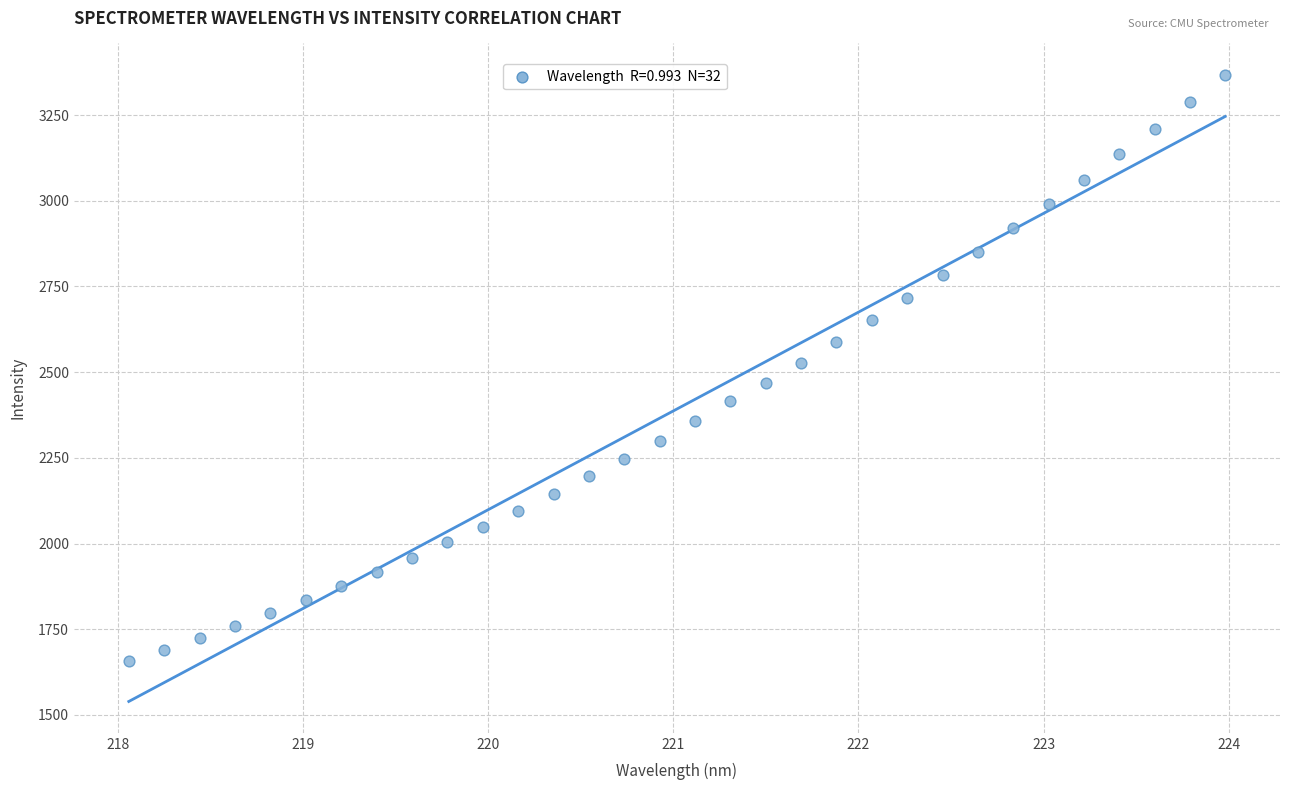

What is the range of X values (max minus min)?

5.9